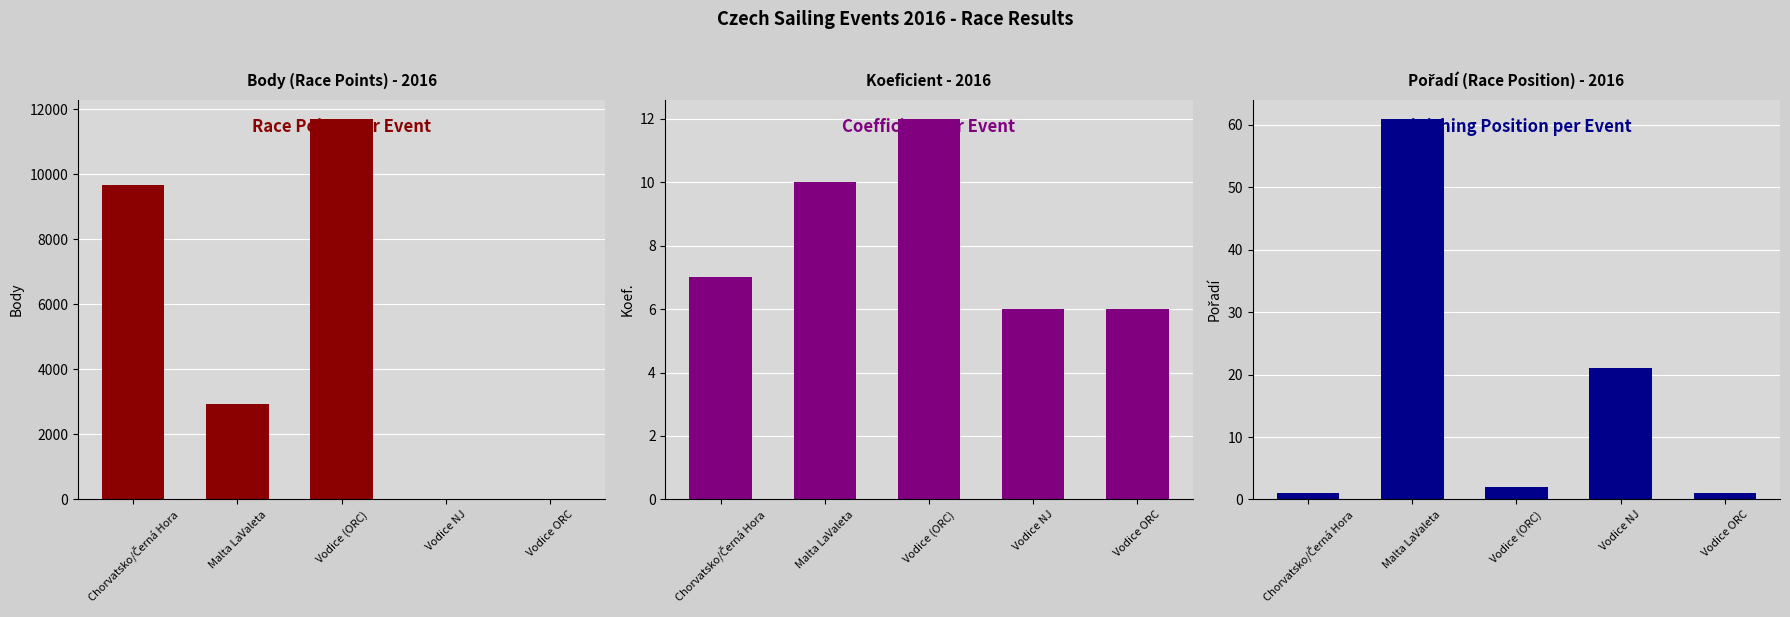

Are the bars grouped side by side (vs. stacked)?

Yes